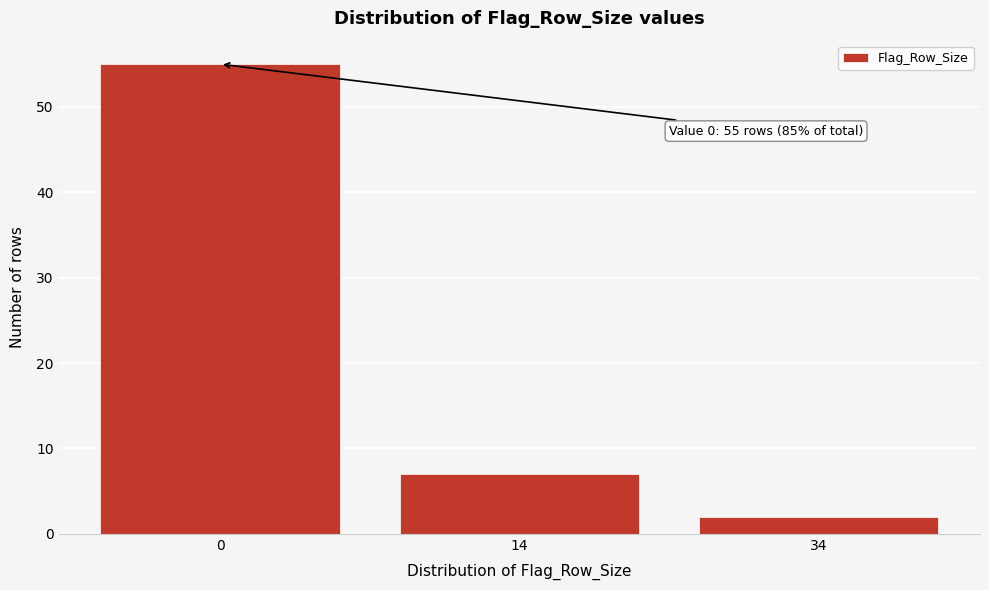

Reading left to right, what are all the values shown in this chart?

55	7	2